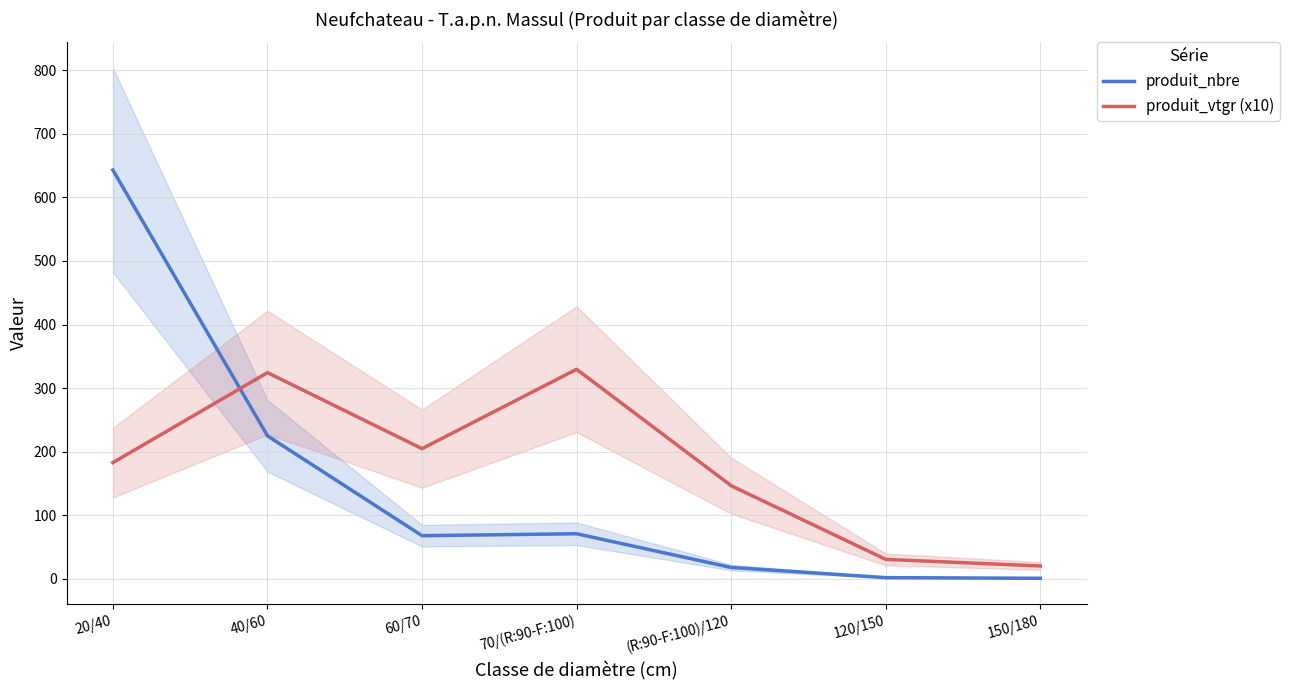

What is the difference between the maximum and minimum values in the produit_nbre series?

642.0